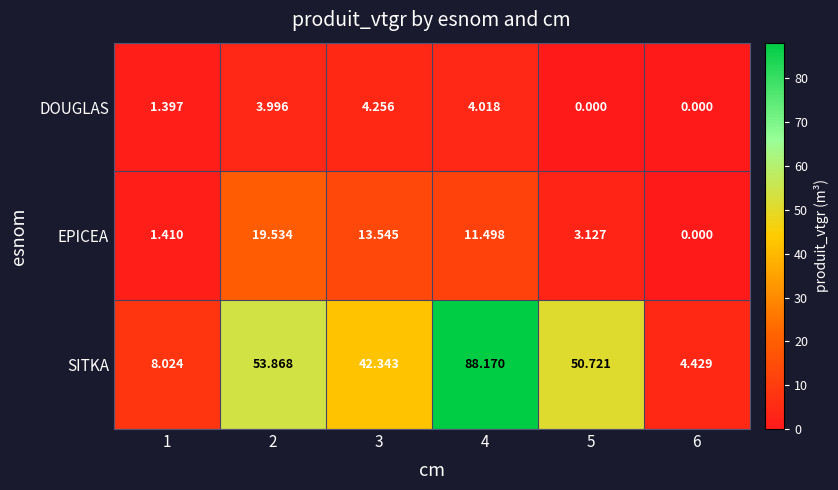

How many data points does each series have?

6